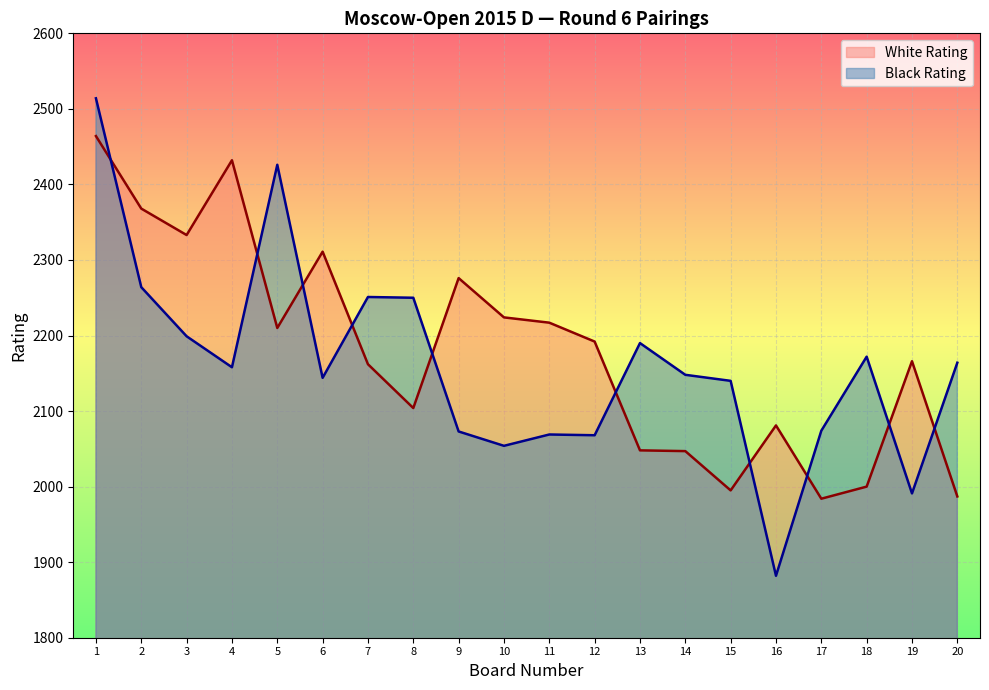

True or false: Black Rating has more than 1 interior local peaks.

True